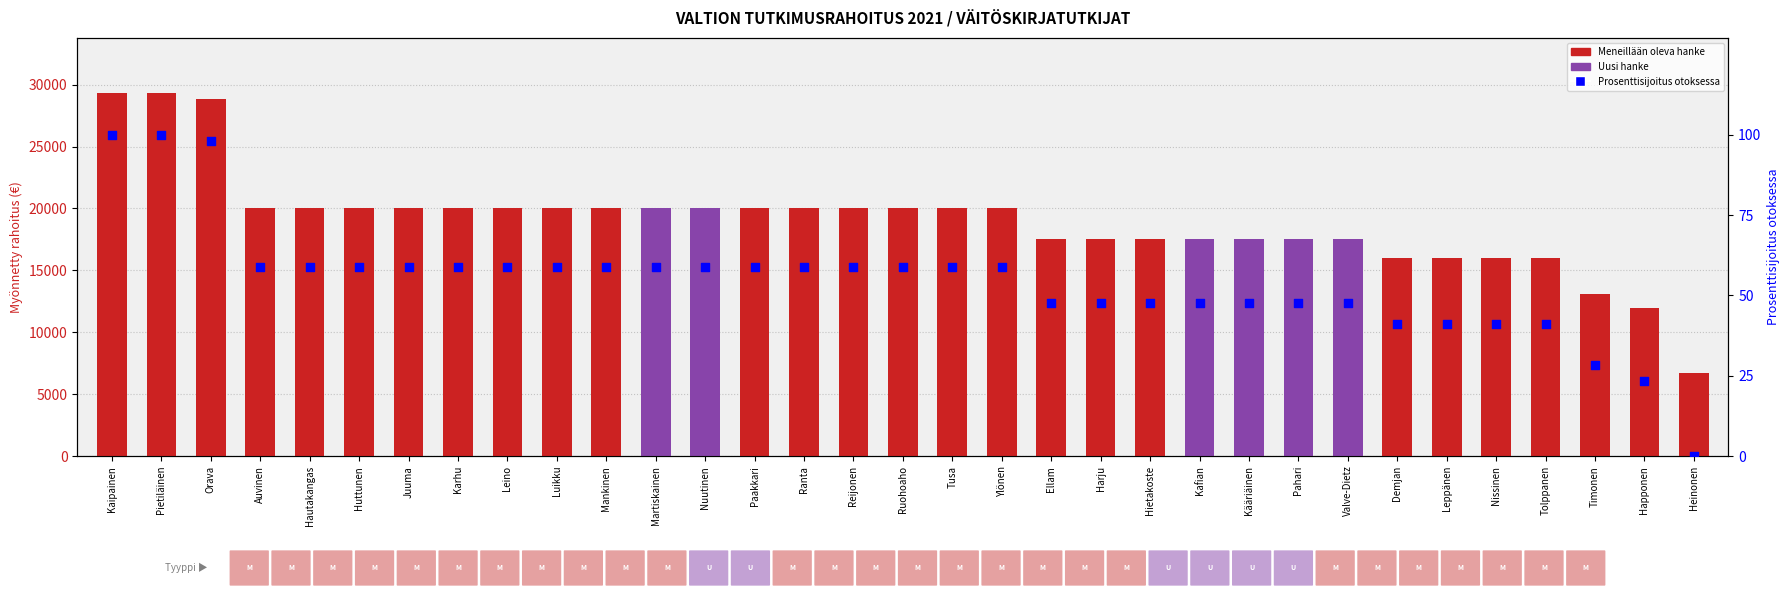

Is the value of Prosenttisijoitus otoksessa at Leppänen greater than the value of Myönnetty rahoitus € at Ylönen?

No